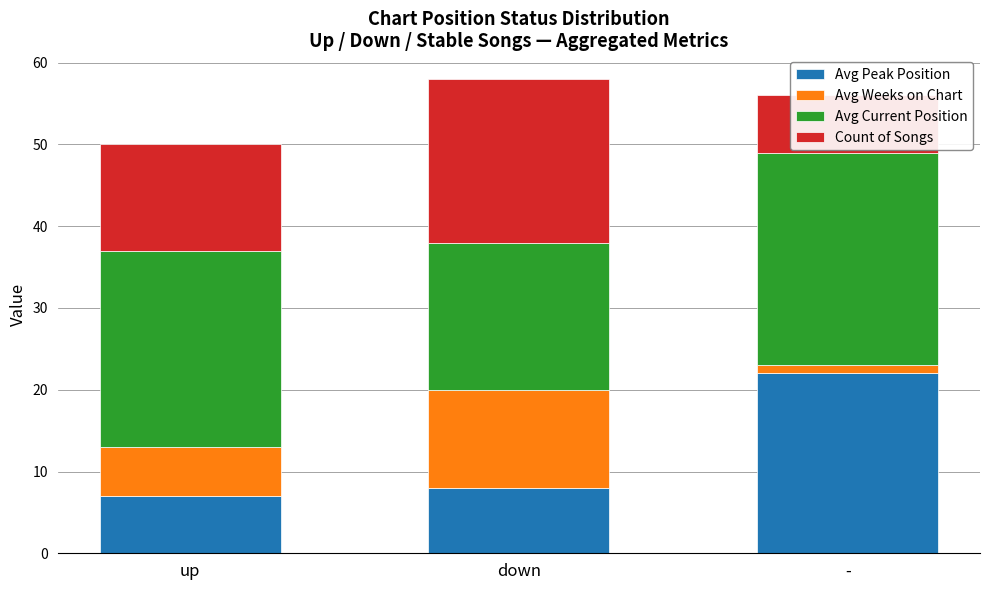

Is it true that Avg Current Position equals 26 at -?

True